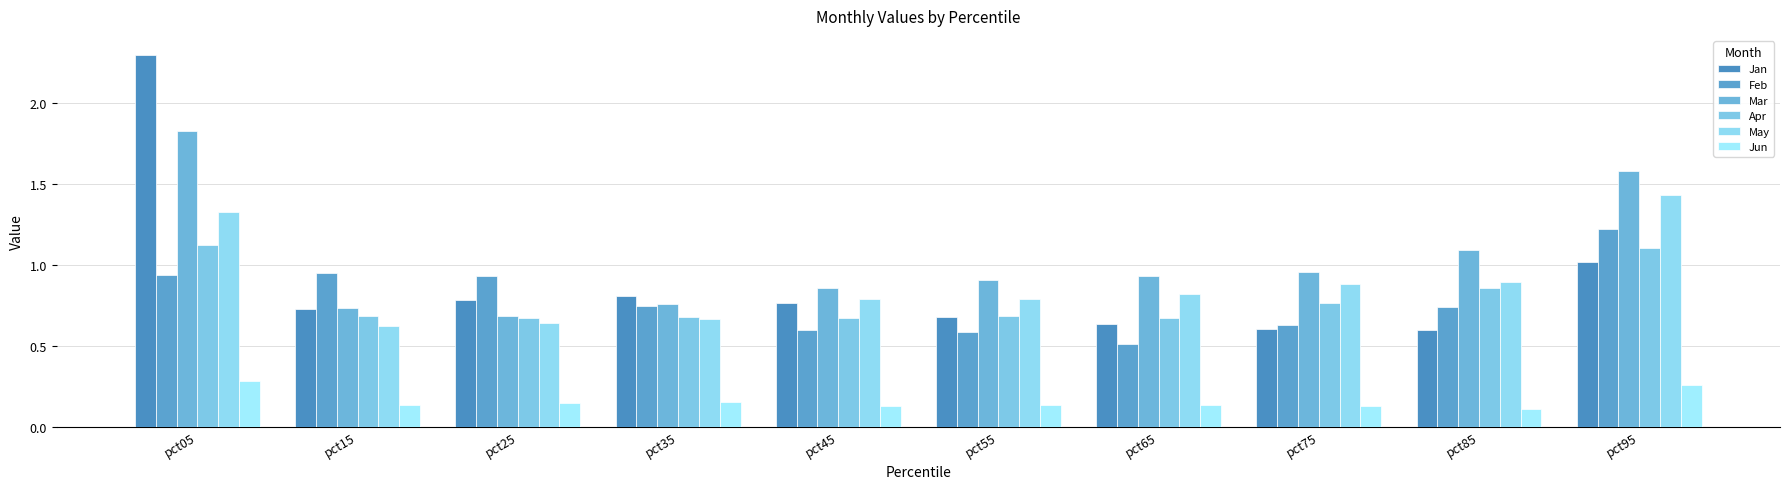

Which series has the largest range (max minus min)?

Jan